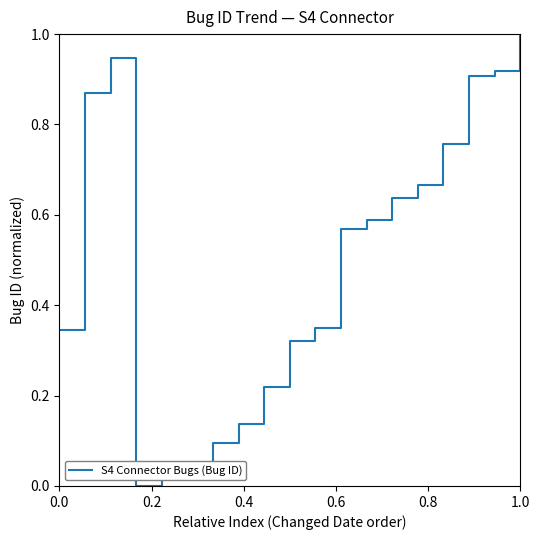

Does the chart have visible grid lines?

No